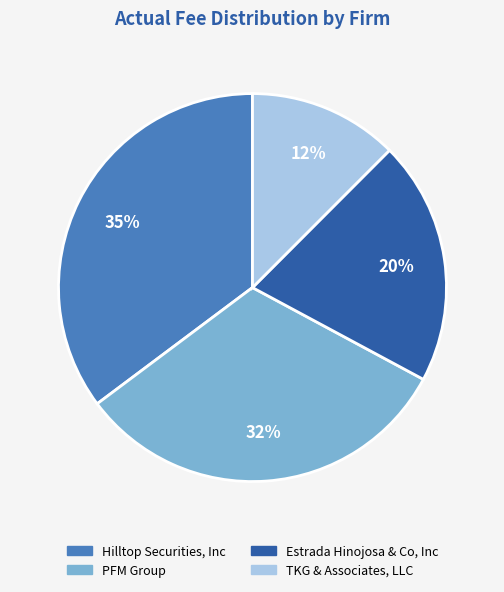

True or false: TKG & Associates, LLC accounts for 7% of the total.

False